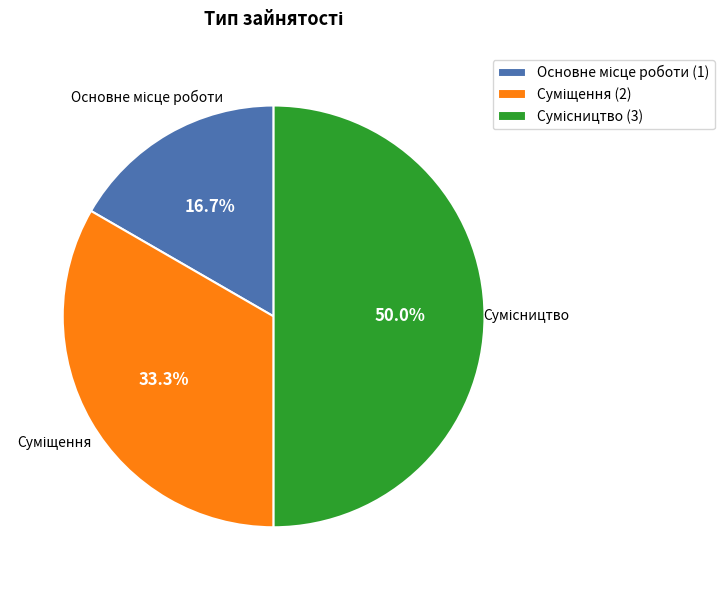

To the nearest percent, what is the average slice percentage?

33%